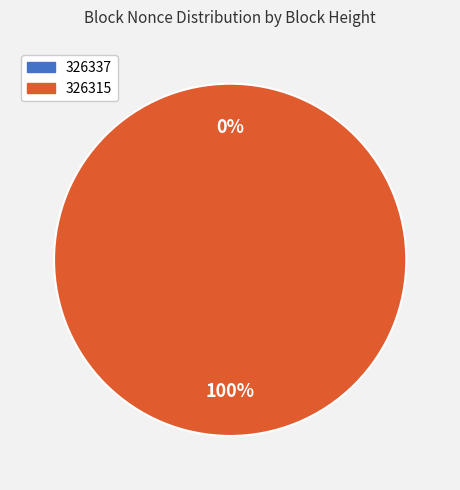

The 326337 slice represents 9% of the pie. True or false?

False